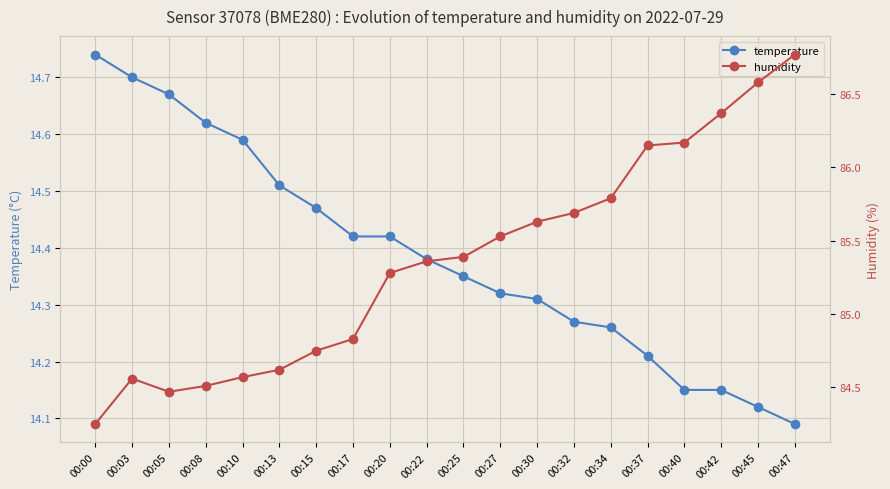

What are all the series names shown in the legend?

temperature, humidity